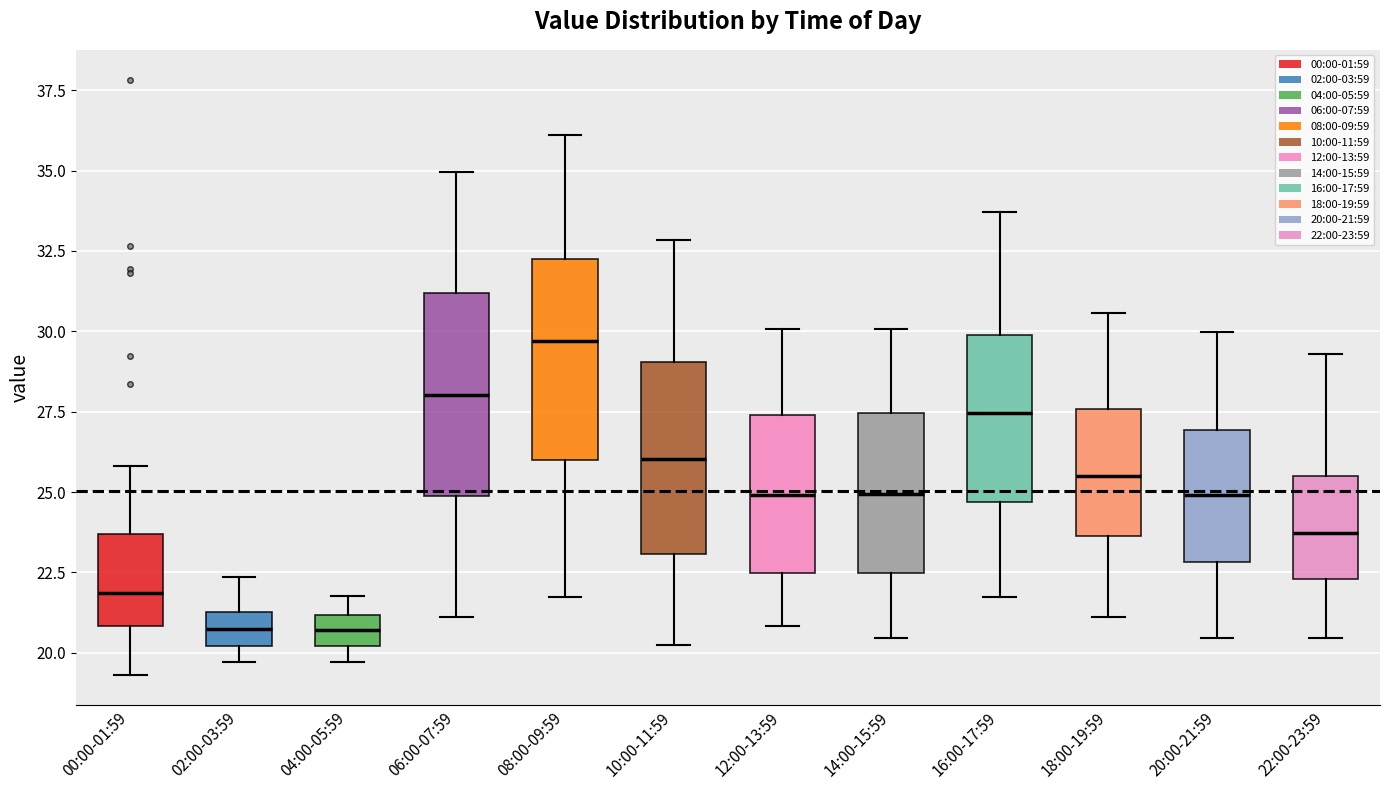

Reading left to right, read every box against the y-axis: the position of its median line, the range the box covers, and the ends of its whiskers. The values are not printed on the chart, so give them approximately, as read against the axis.

00:00-01:59: median 22.0, box 21.0 to 23.5, whiskers 19.5 to 26.0
02:00-03:59: median 21.0, box 20.0 to 21.5, whiskers 19.5 to 22.5
04:00-05:59: median 20.5, box 20.0 to 21.0, whiskers 19.5 to 22.0
06:00-07:59: median 28.0, box 25.0 to 31.0, whiskers 21.0 to 35.0
08:00-09:59: median 29.5, box 26.0 to 32.5, whiskers 21.5 to 36.0
10:00-11:59: median 26.0, box 23.0 to 29.0, whiskers 20.0 to 33.0
12:00-13:59: median 25.0, box 22.5 to 27.5, whiskers 21.0 to 30.0
14:00-15:59: median 25.0, box 22.5 to 27.5, whiskers 20.5 to 30.0
16:00-17:59: median 27.5, box 24.5 to 30.0, whiskers 21.5 to 33.5
18:00-19:59: median 25.5, box 23.5 to 27.5, whiskers 21.0 to 30.5
20:00-21:59: median 25.0, box 23.0 to 27.0, whiskers 20.5 to 30.0
22:00-23:59: median 23.5, box 22.5 to 25.5, whiskers 20.5 to 29.5